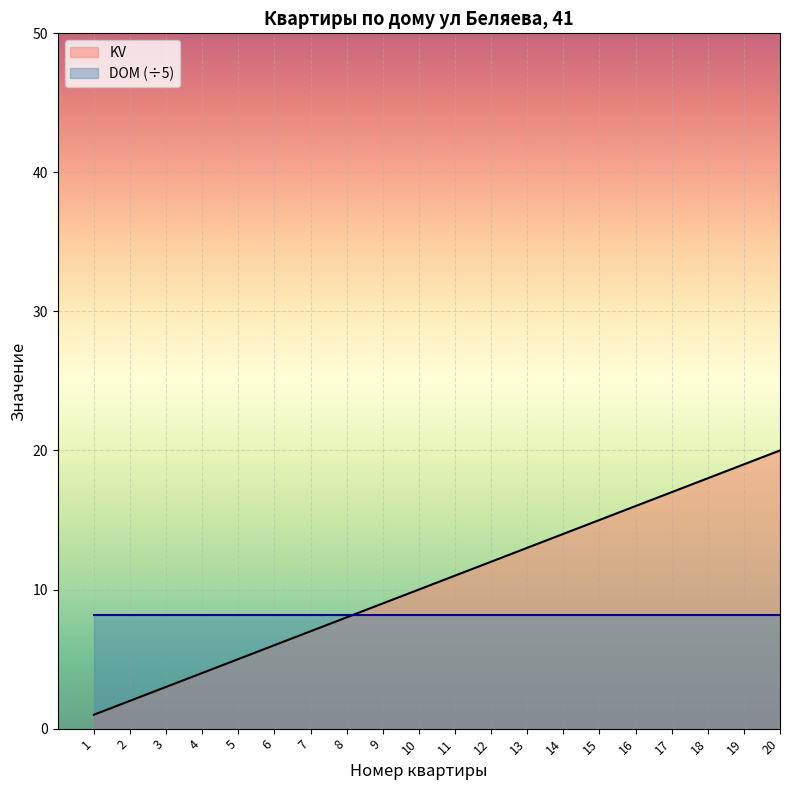

Rank the categories by value from highest to lowest.

20, 19, 18, 17, 16, 15, 14, 13, 12, 11, 10, 9, 8, 7, 6, 5, 4, 3, 2, 1